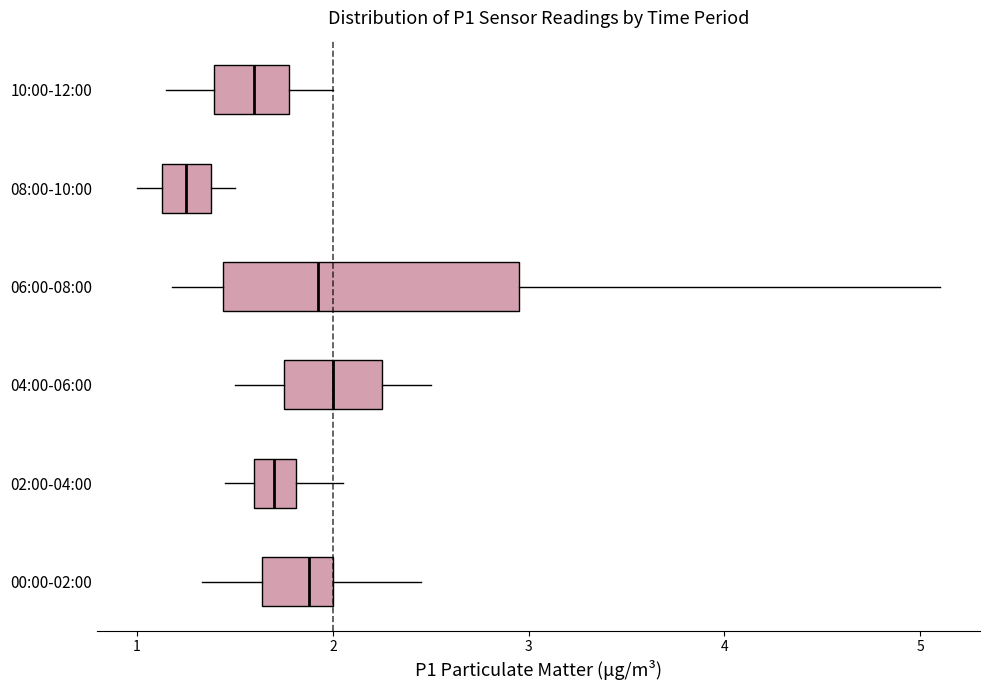

Which box has the furthest to the left median line?

08:00-10:00